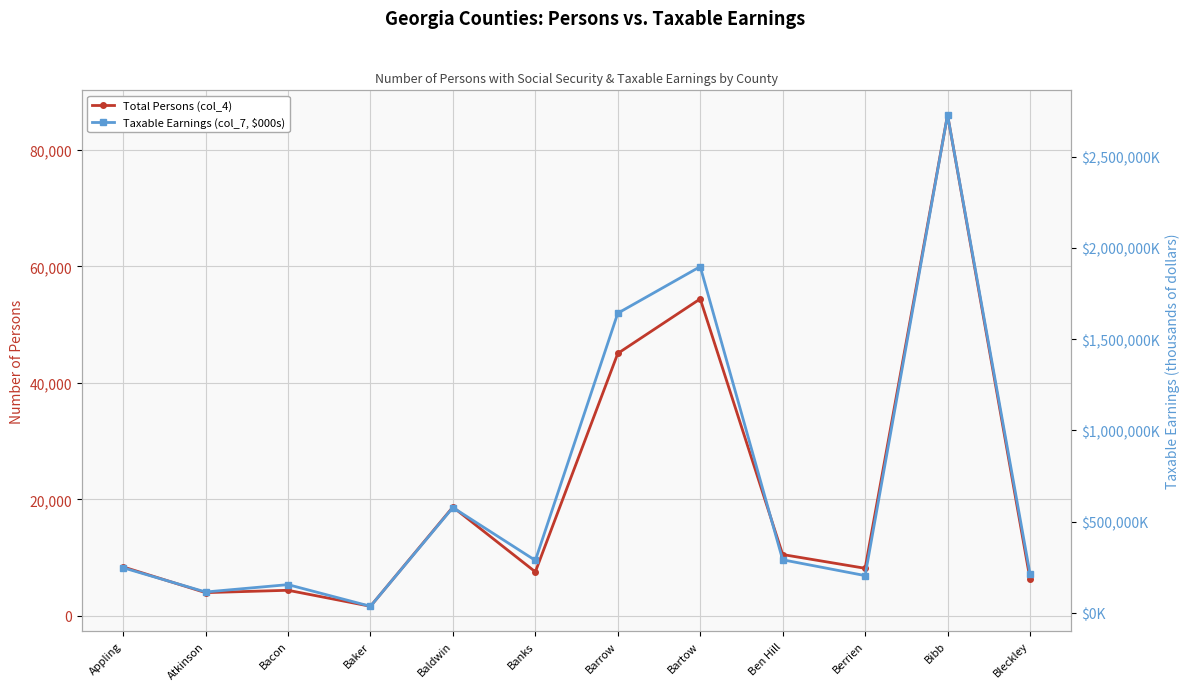

Which label corresponds to the smallest value in the chart?

Baker